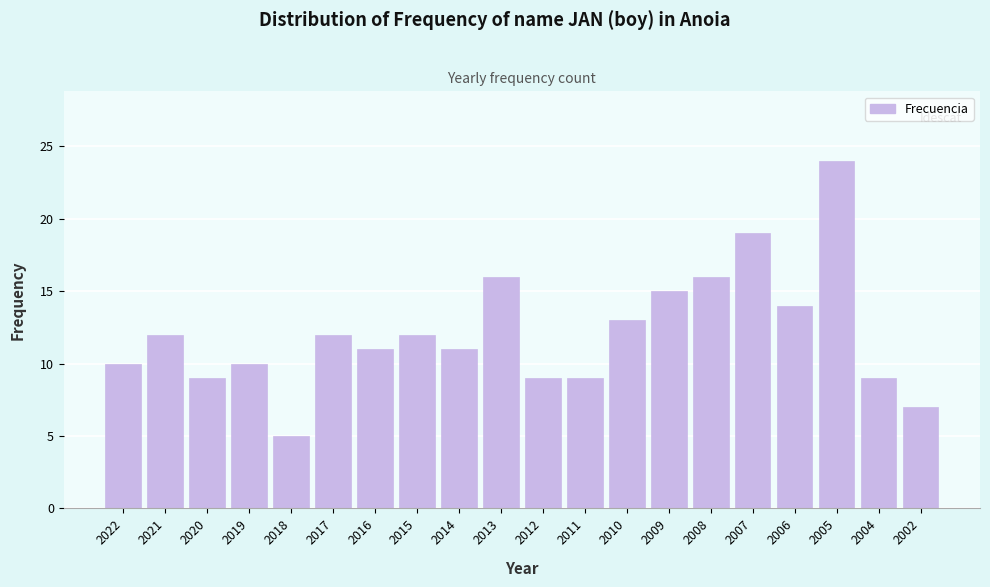

Reading right to left, extract all data points from this chart.

7	9	24	14	19	16	15	13	9	9	16	11	12	11	12	5	10	9	12	10